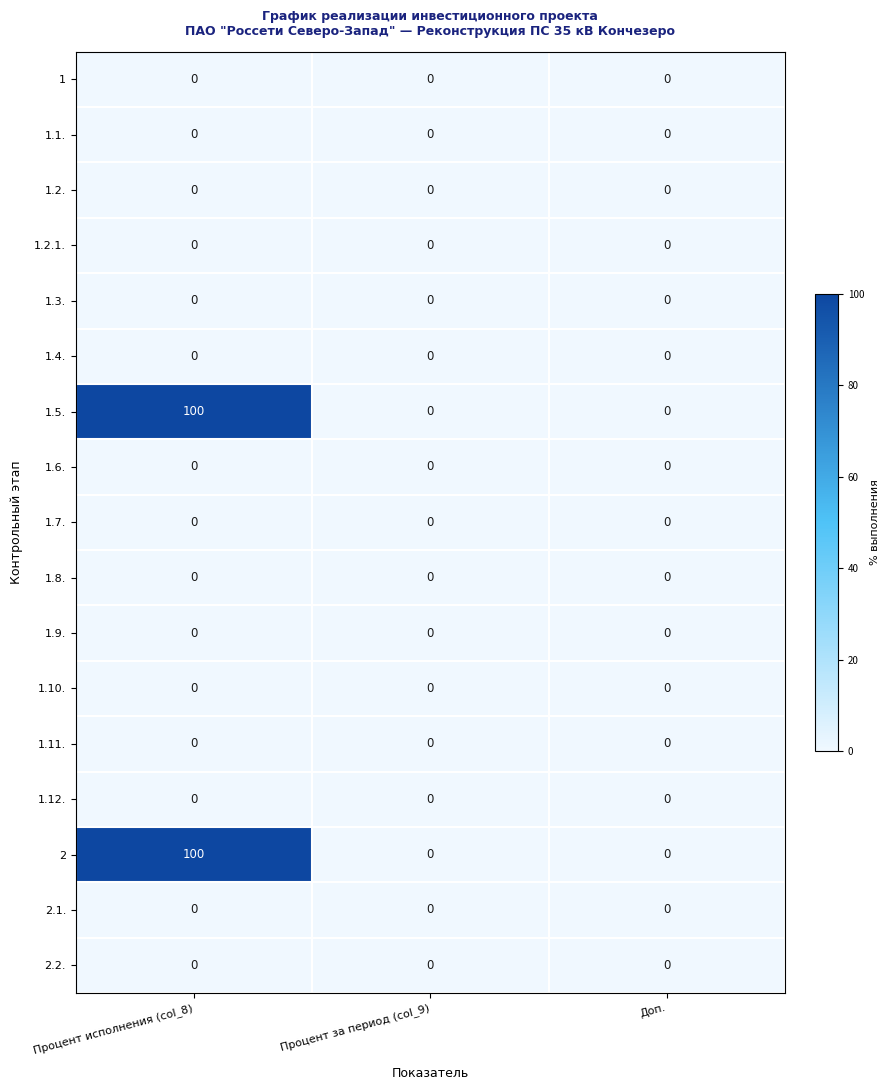

True or false: 1.6. has a value of 0 at Процент за период (col_9).

True